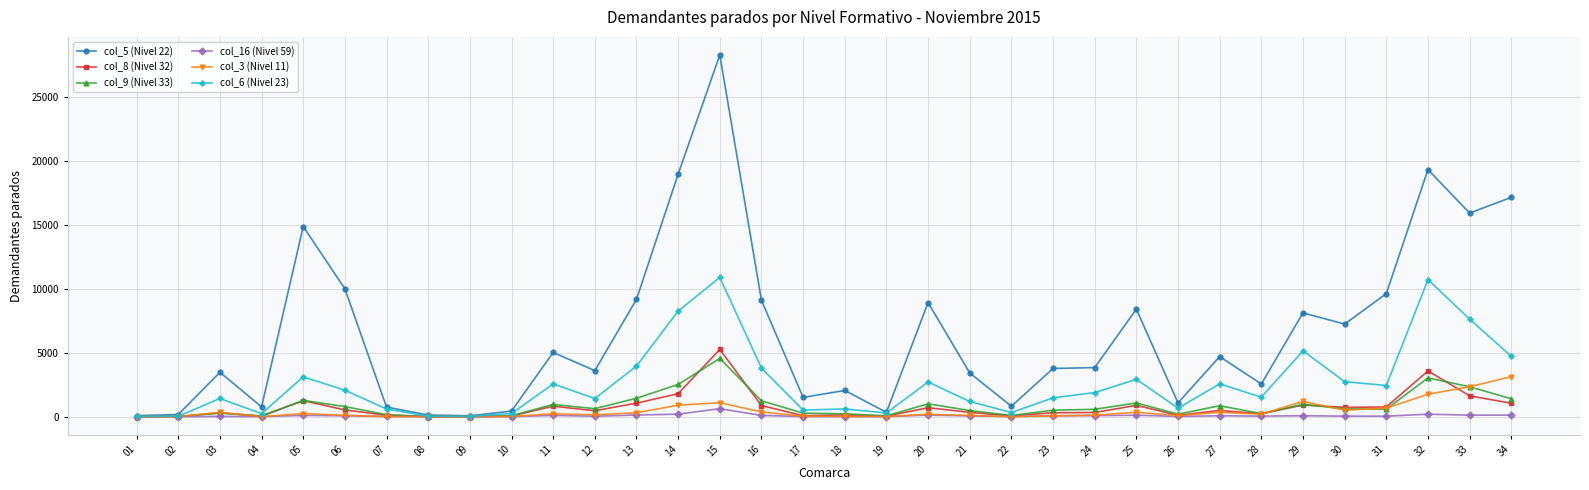

Between 05 and 16, which series saw the biggest shift?

col_5 (Nivel 22)